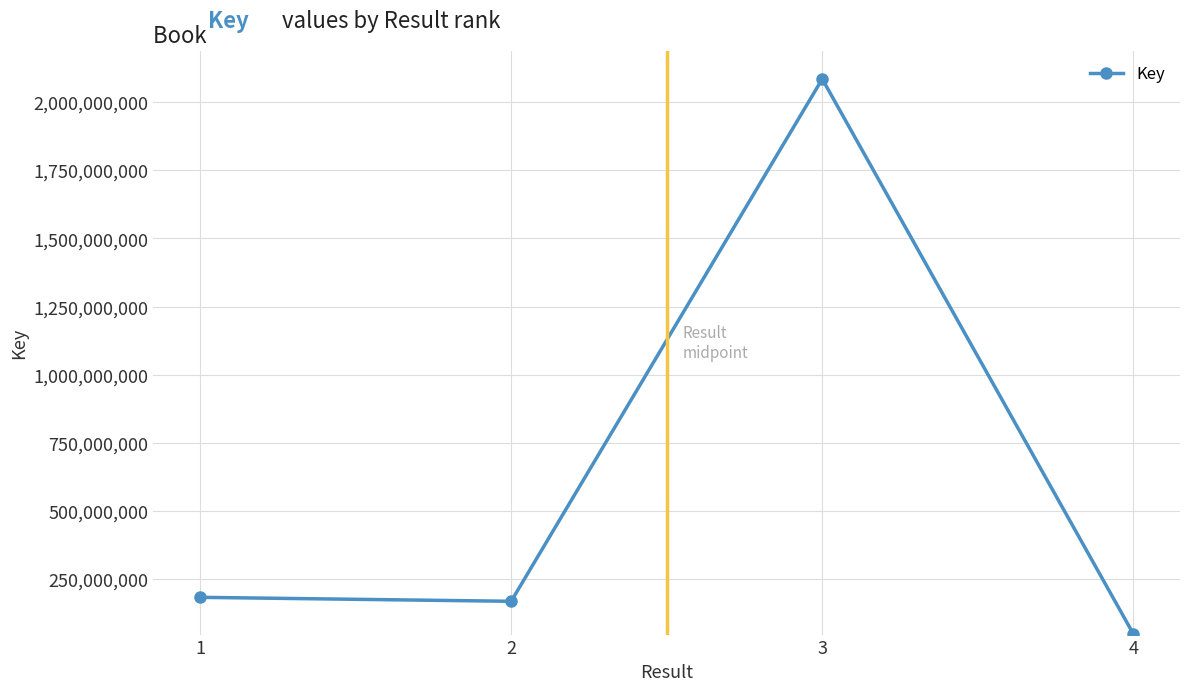

The chart shows a value of 168962705 at 2. True or false?

True